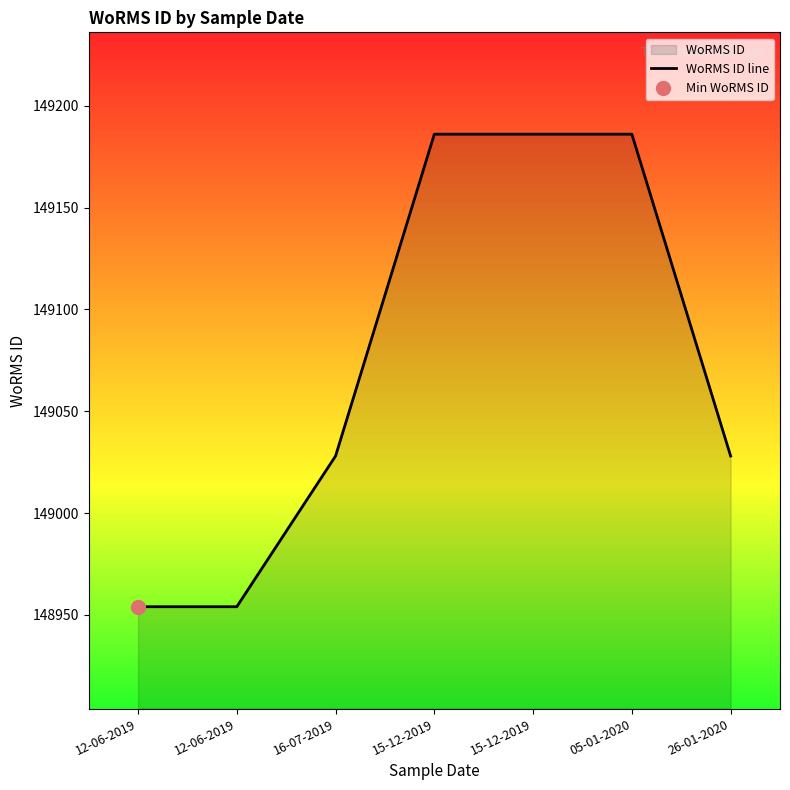

Does the chart display data point markers on the line(s)?

No